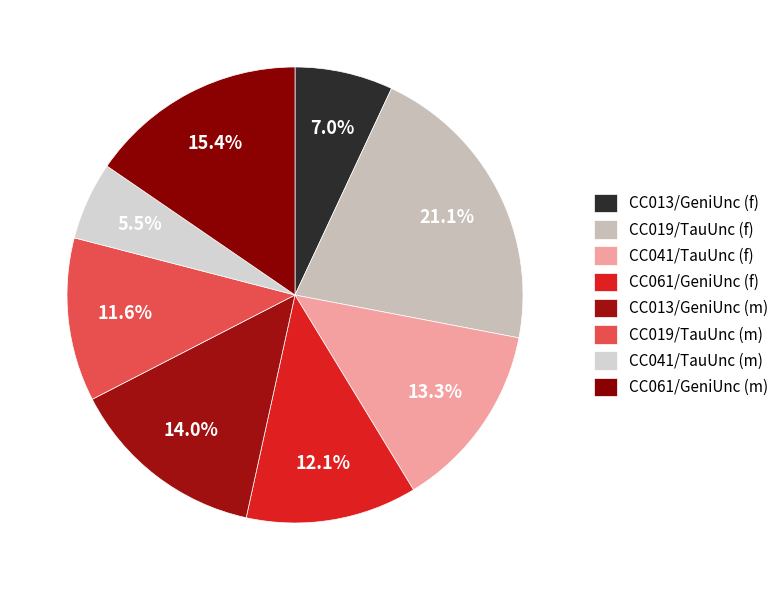

To the nearest percent, what is the average slice percentage?

12%